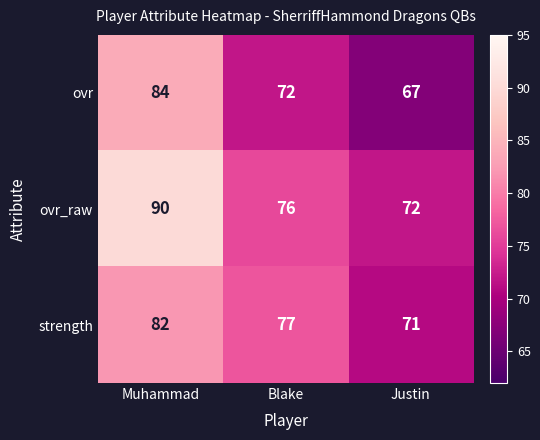

The value of ovr at Blake is 114. True or false?

False